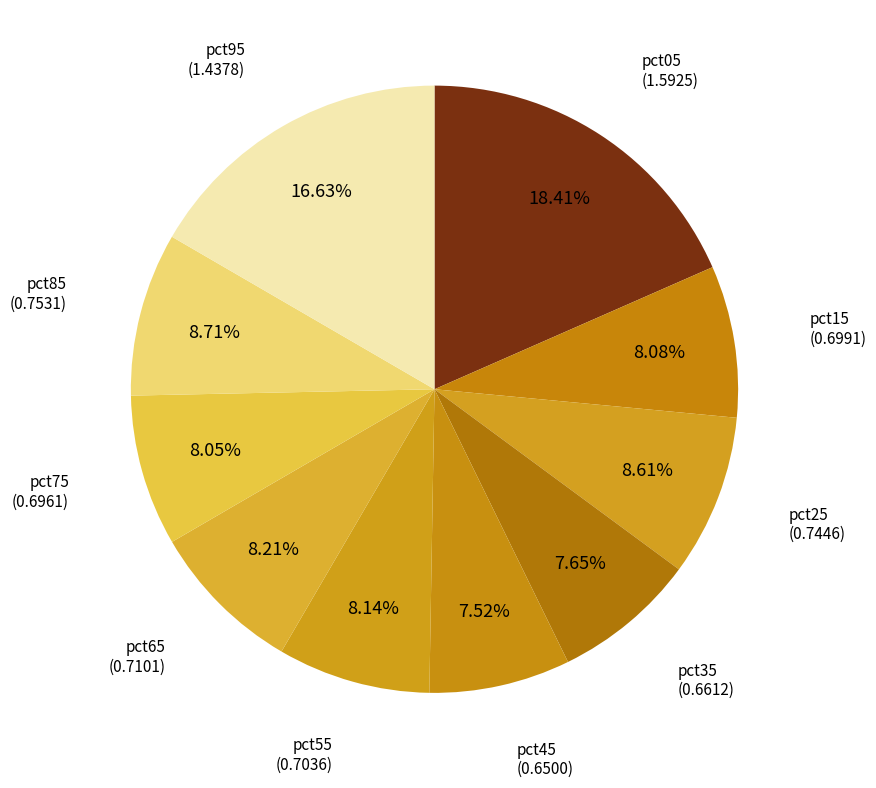

Does pct45 represent more than half of the total?

No